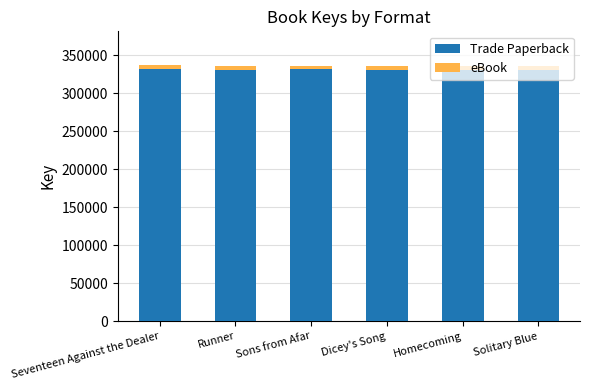

What is the average value of the Trade Paperback series?

331248